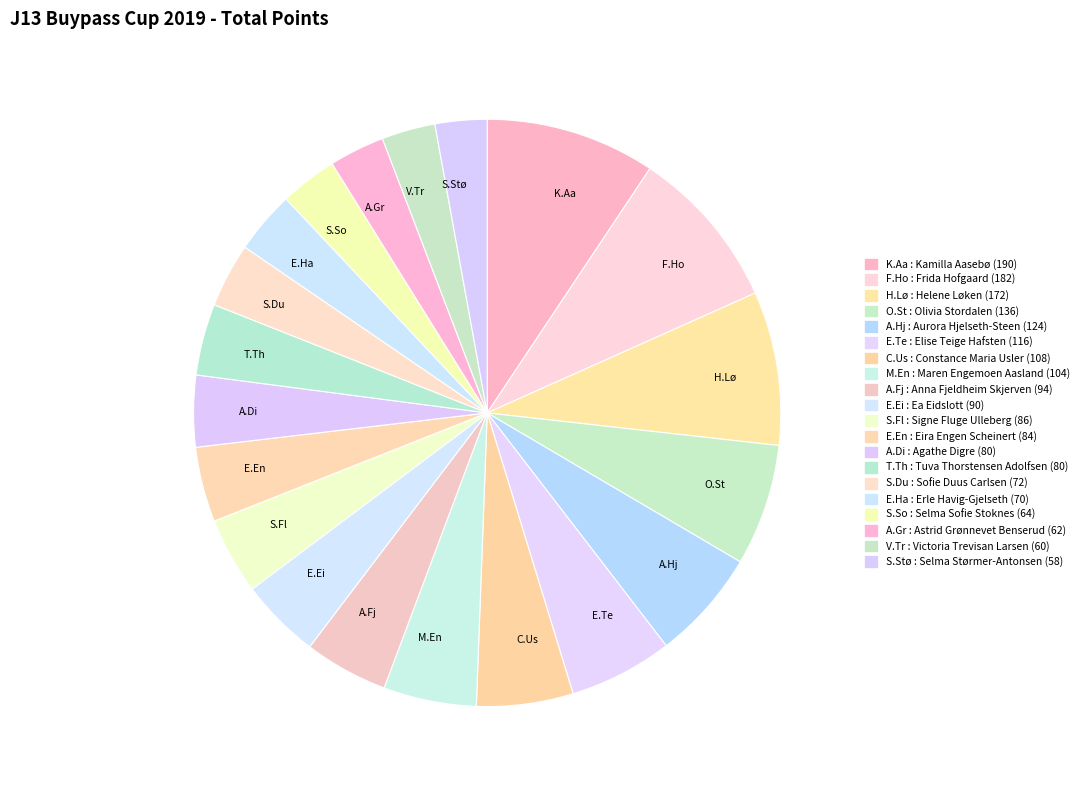

Approximately how many times larger is the value at E.En compared to S.Du?

1.2